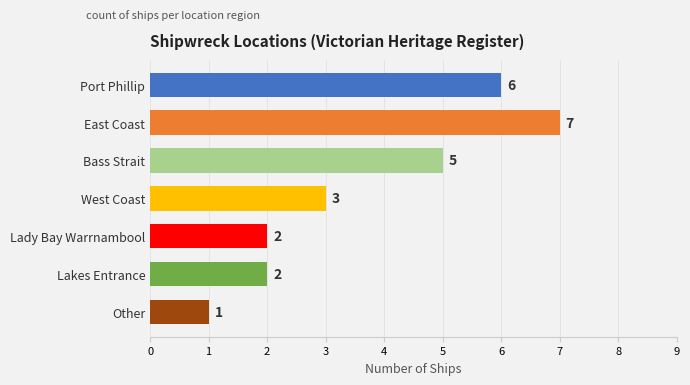

How many data points does each series have?

7